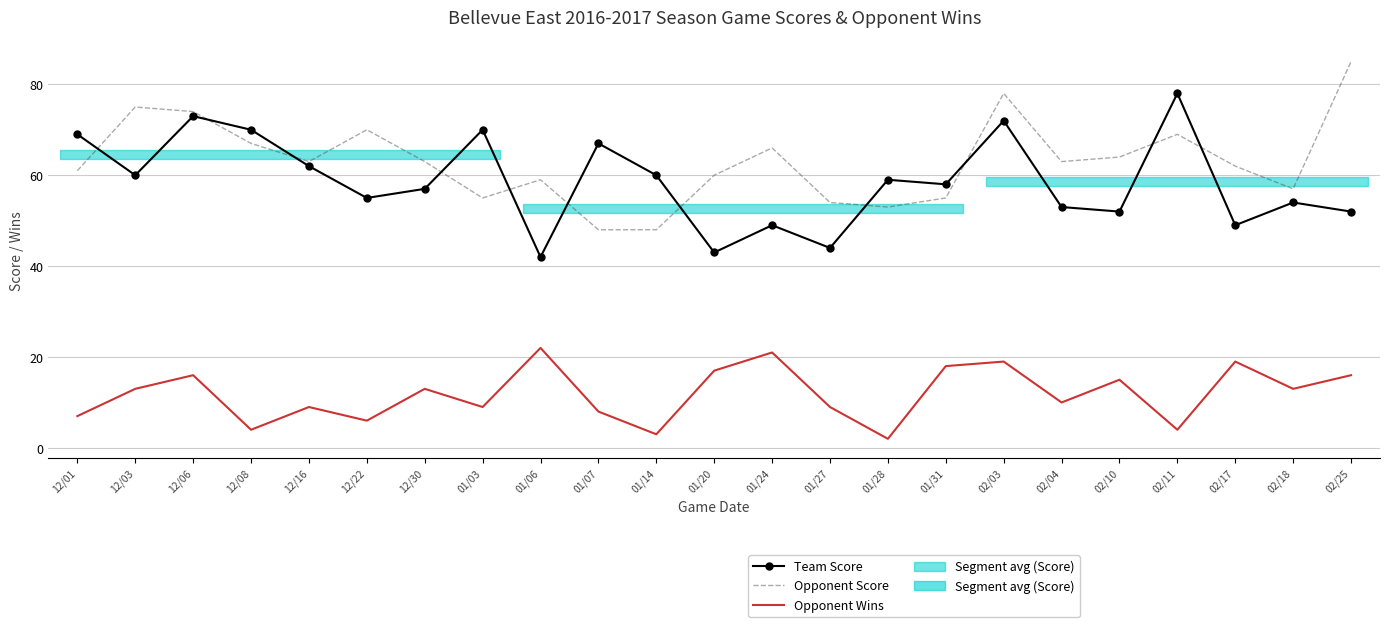

What is the minimum value for Opponent Wins?

2